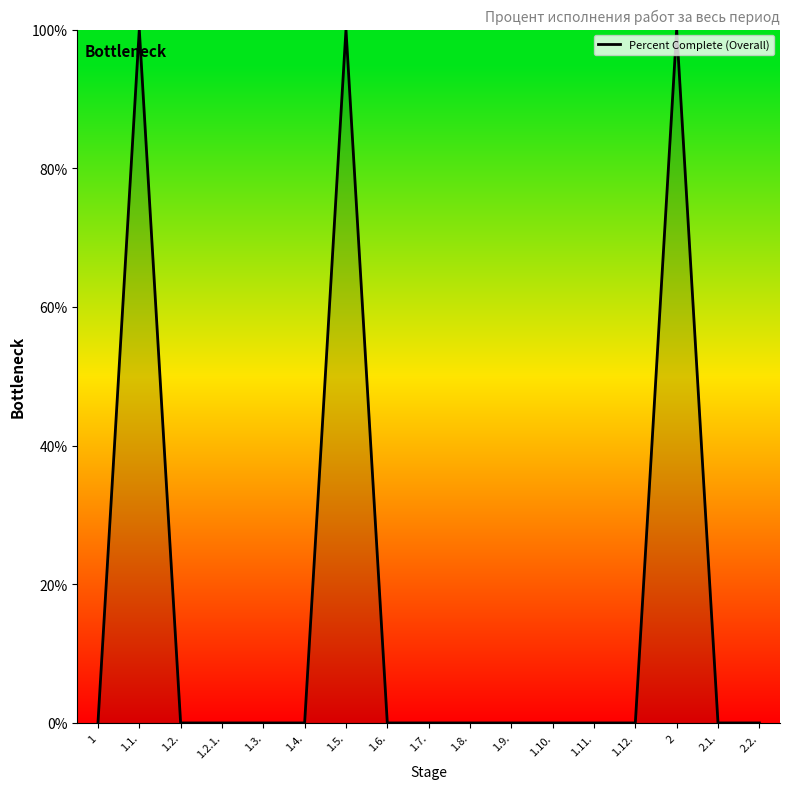

How many lines are shown in the chart?

1